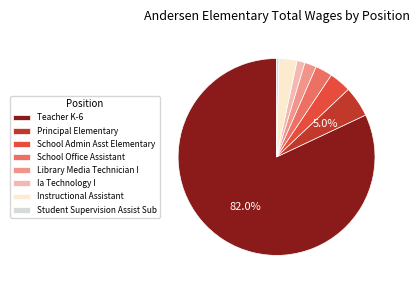

What percentage is the Instructional Assistant slice, to the nearest percent?

3%